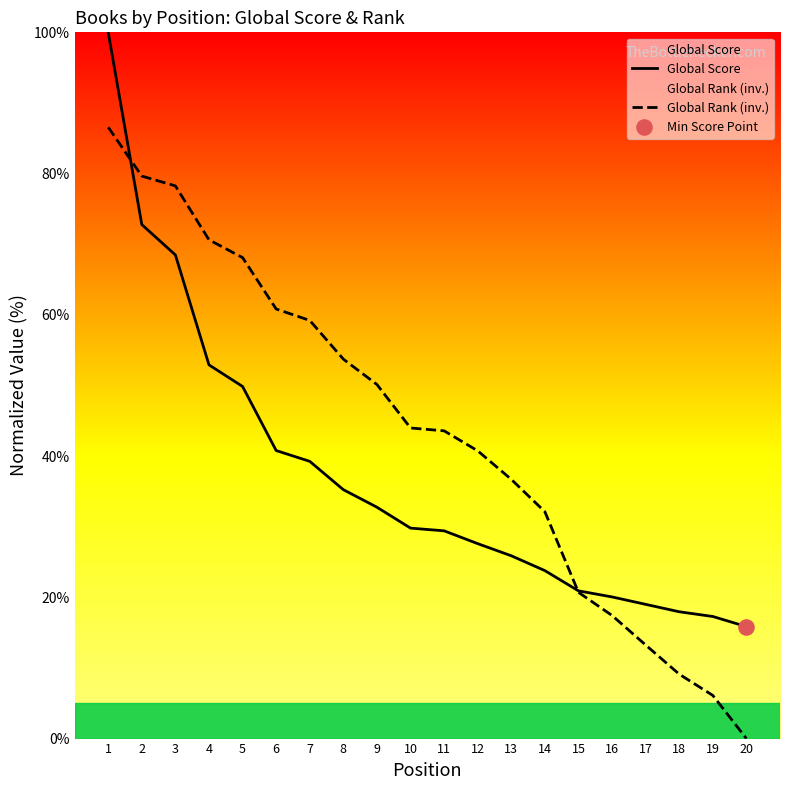

At how many categories does at least one series exceed 11?

20